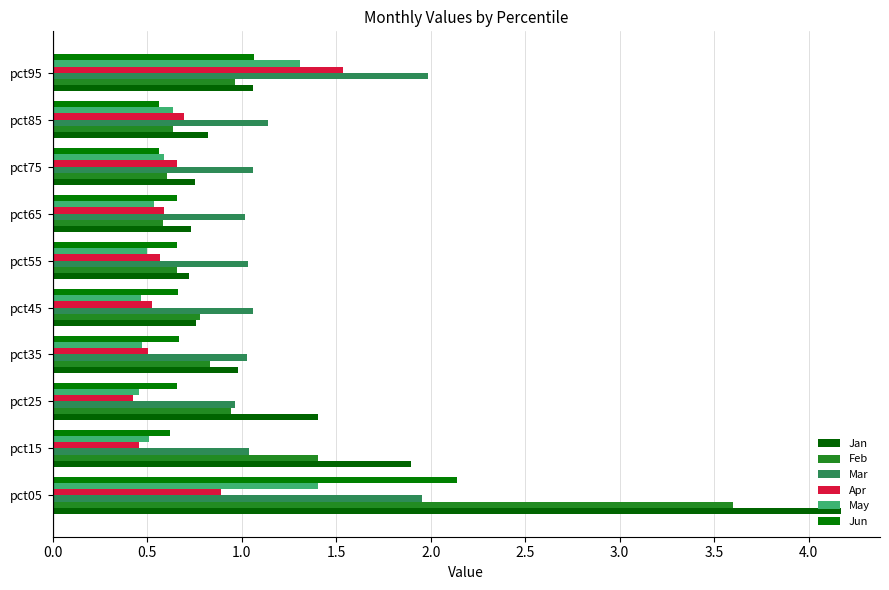

How many distinct data groups are displayed?

6